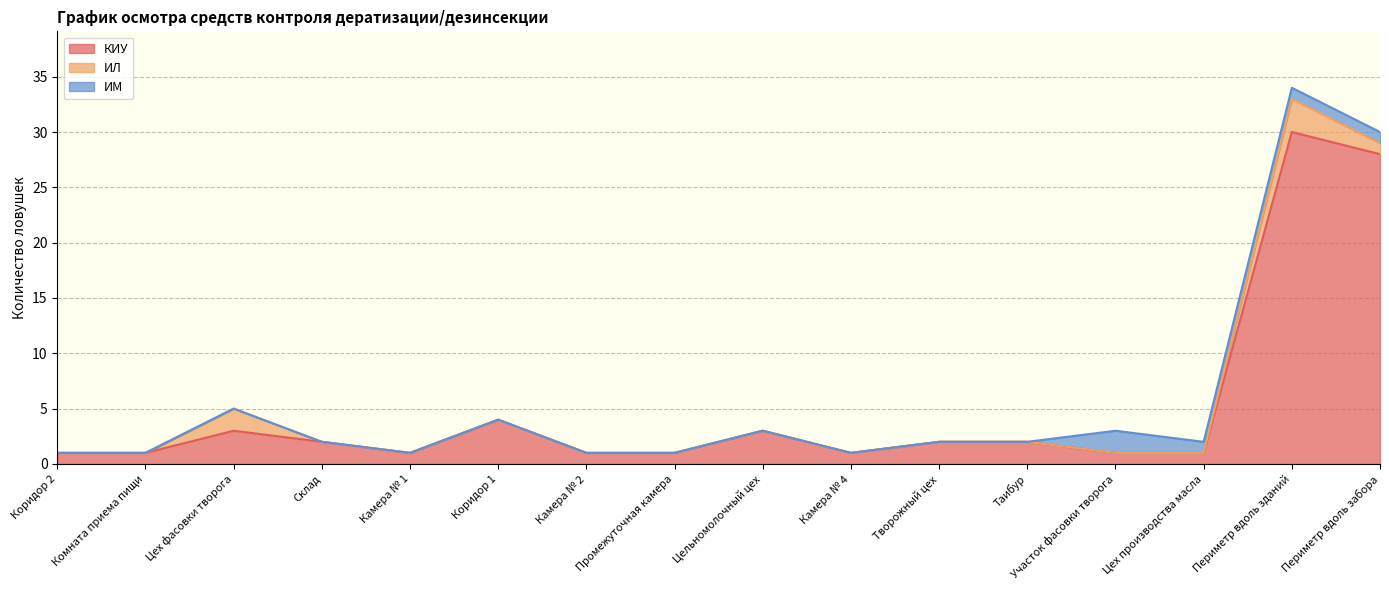

What is the average value of the КИУ series?

5